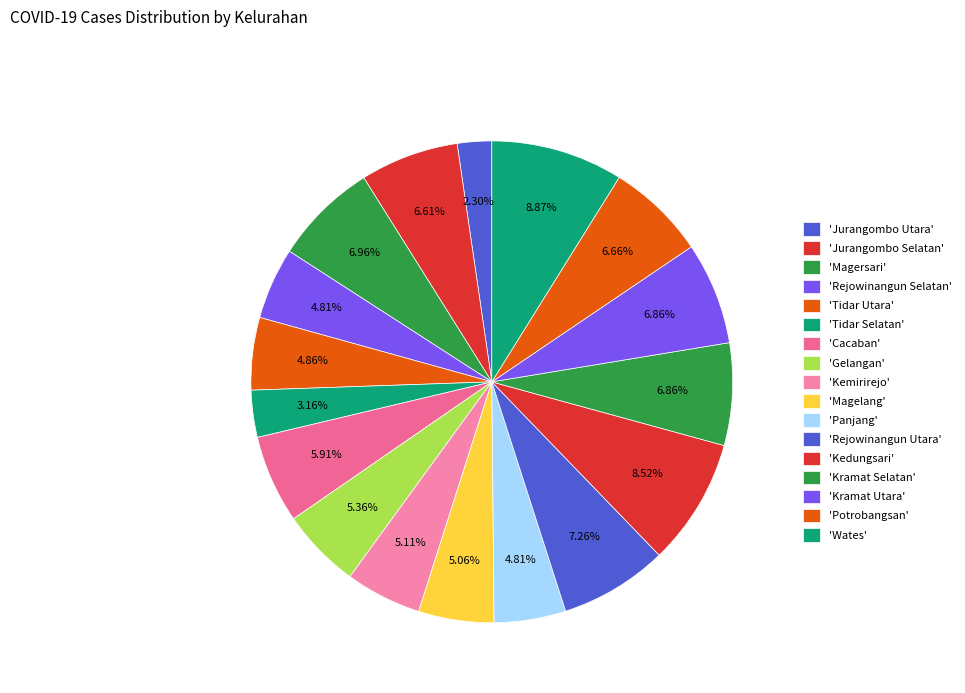

How many slices are in this pie chart?

17